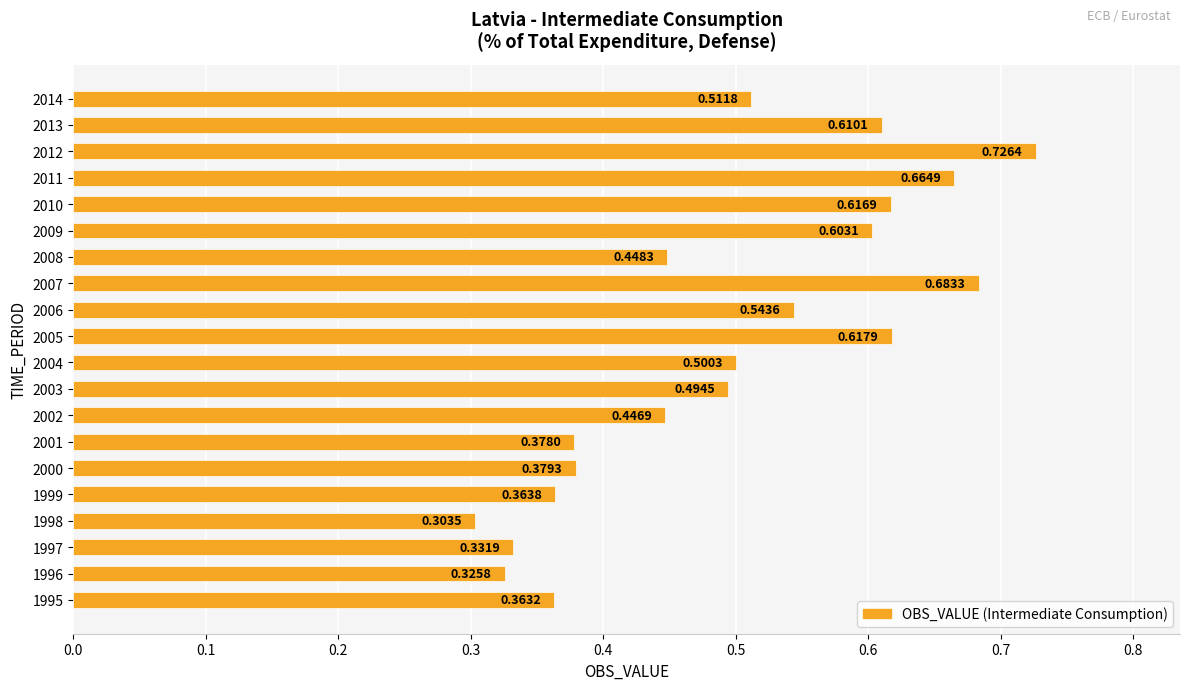

Rank the categories by value from highest to lowest.

2012, 2007, 2011, 2005, 2010, 2013, 2009, 2006, 2014, 2004, 2003, 2008, 2002, 2000, 2001, 1999, 1995, 1997, 1996, 1998